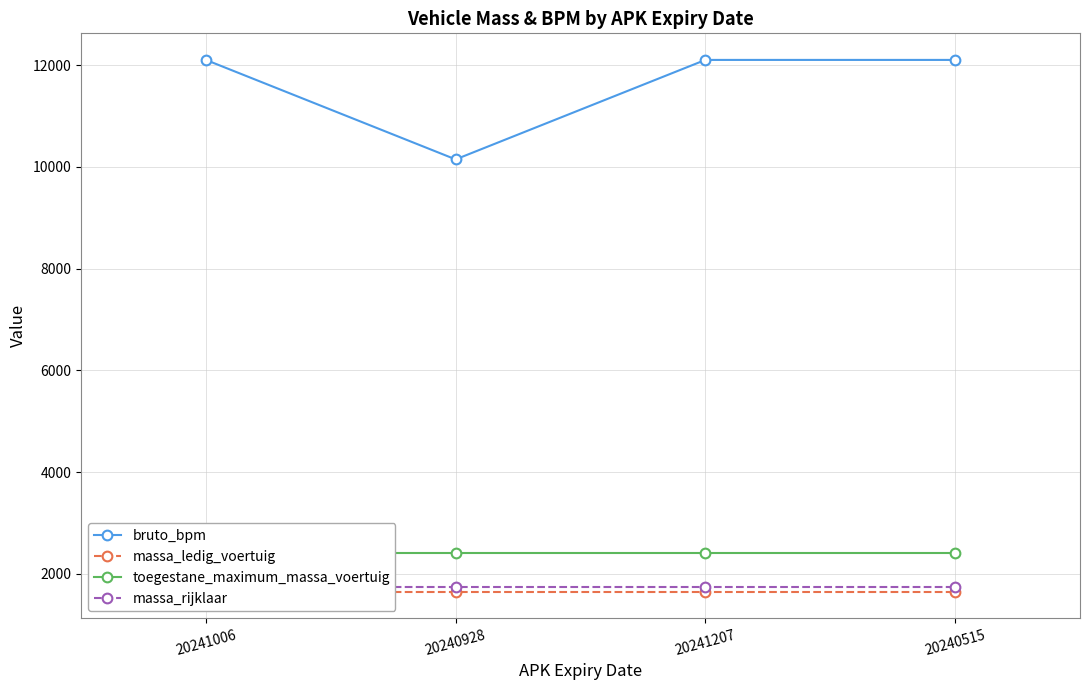

What is the total value across all series at 20240928?

15960